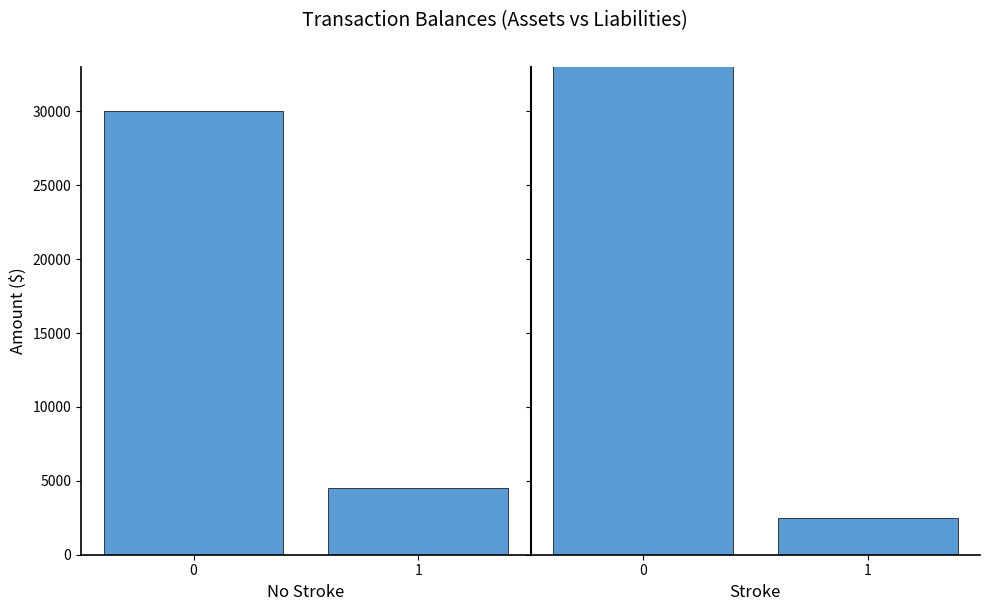

The value of Stroke at 1 is 3905. True or false?

False